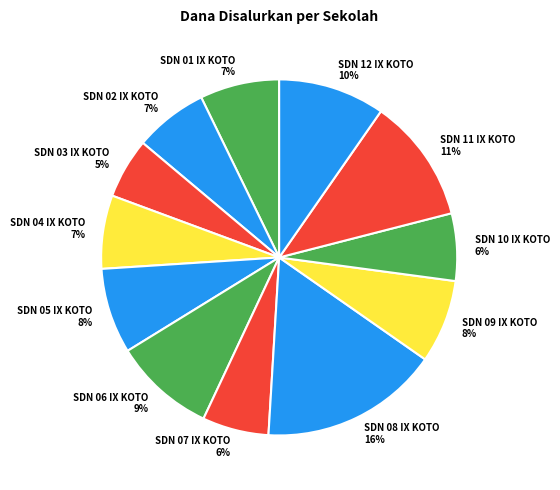

What is the largest slice in the pie chart?

SDN 08 IX KOTO